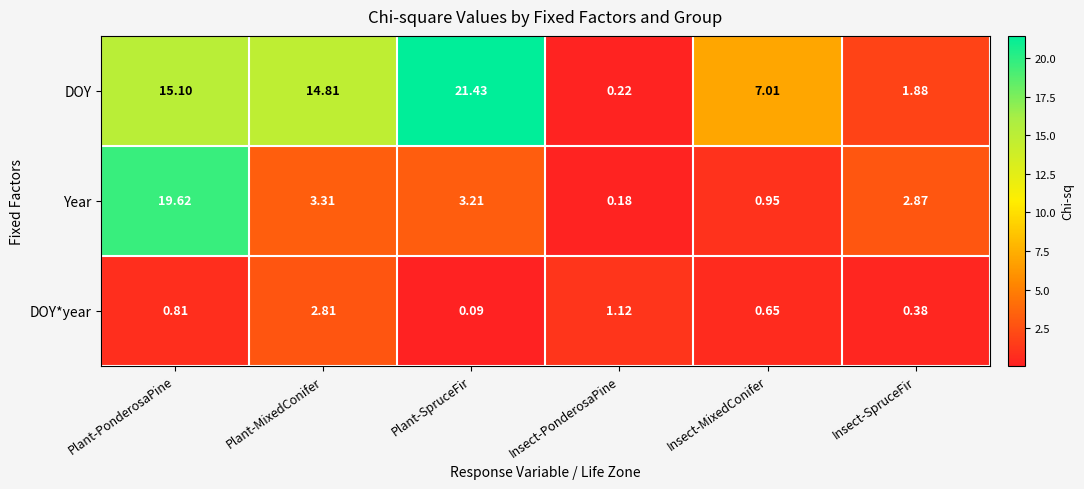

At which category does the chart reach its peak across all series?

Plant-SpruceFir